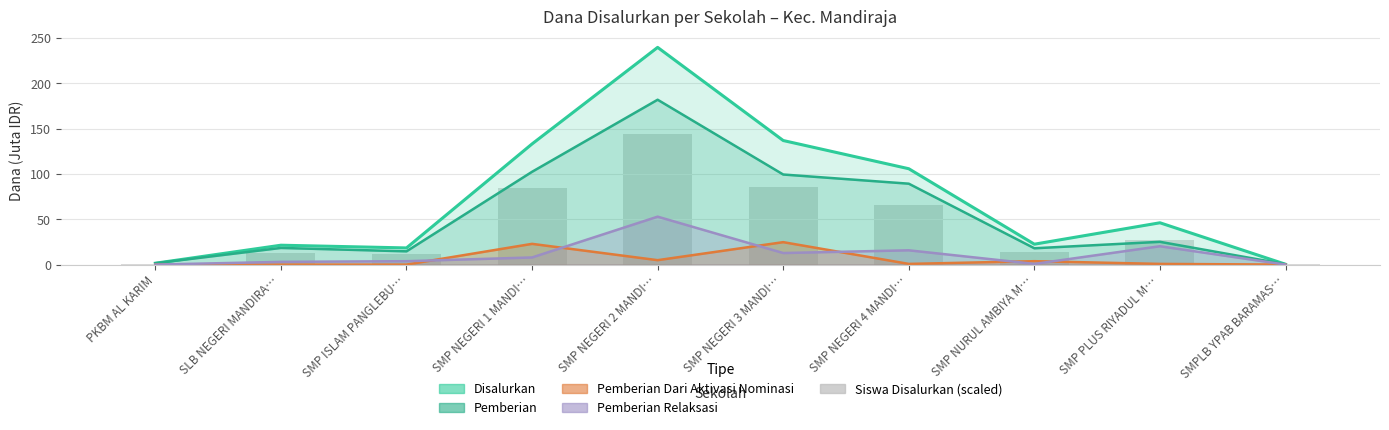

Reading left to right, what are all the values shown in this chart?

1.1	13.1	12.0	84.2	143.8	86.1	65.5	13.9	27.0	0.4